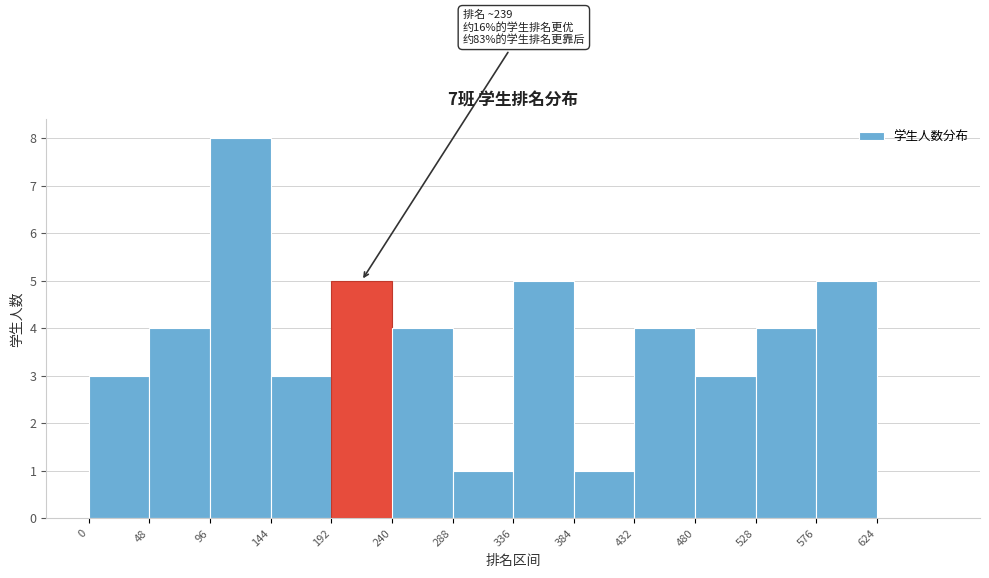

Over which range of the x-axis is the bar tallest?

96 to 144